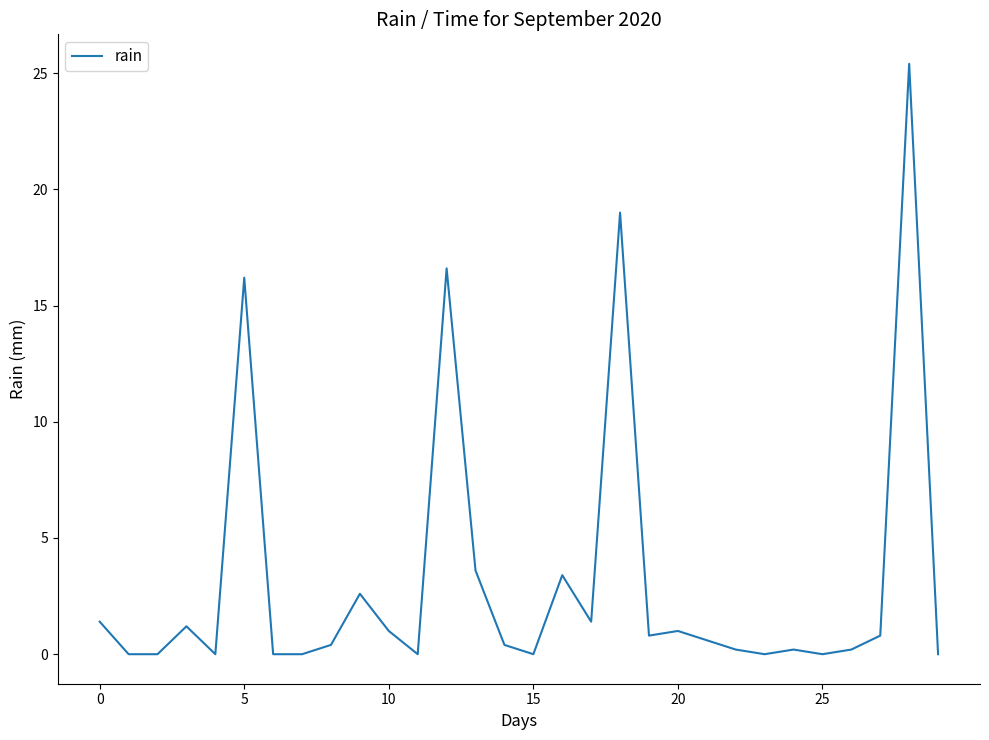

What is the maximum value shown in the chart?

25.4